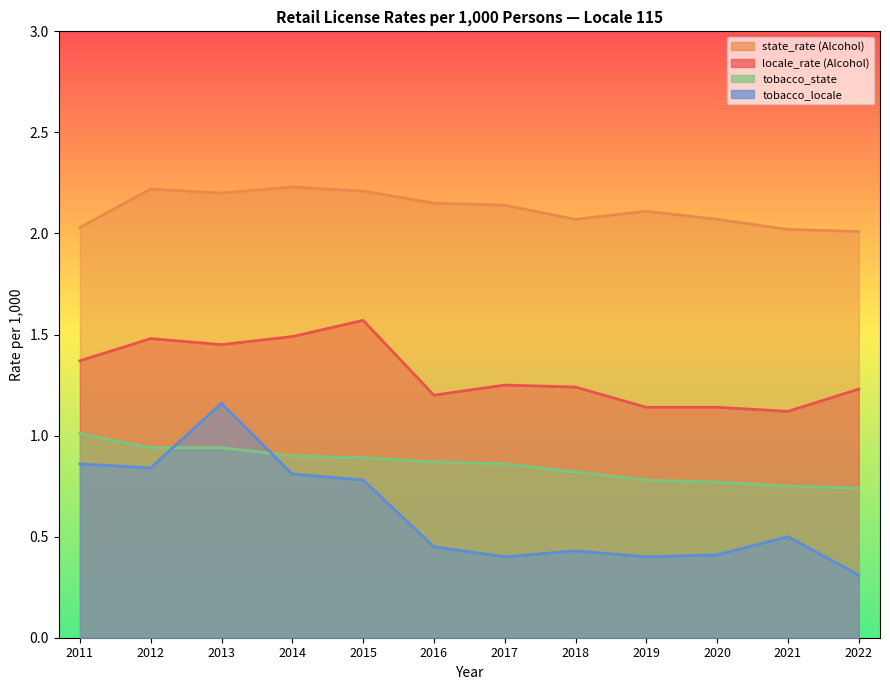

True or false: tobacco_locale has a value of 0.8 at 2012.

True